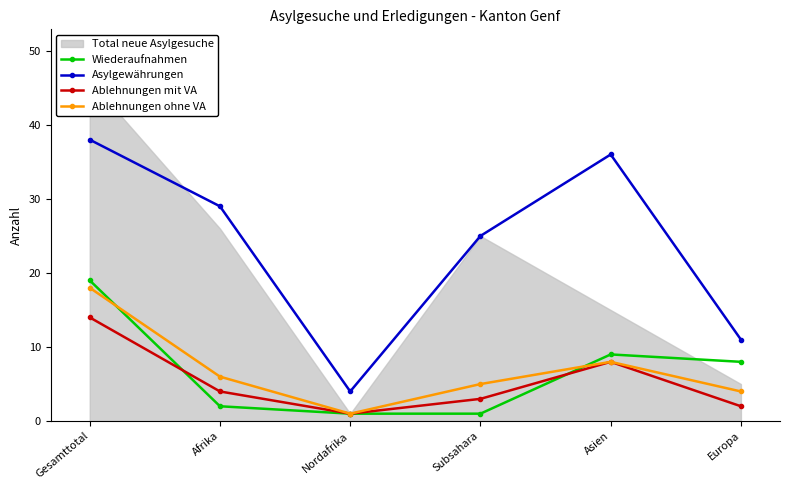

Reading right to left, list all the values displayed in this chart.

Wiederaufnahmen: Europa=8	Asien=9	Subsahara=1	Nordafrika=1	Afrika=2	Gesamttotal=19
Asylgewährungen: Europa=11	Asien=36	Subsahara=25	Nordafrika=4	Afrika=29	Gesamttotal=38
Ablehnungen mit VA: Europa=2	Asien=8	Subsahara=3	Nordafrika=1	Afrika=4	Gesamttotal=14
Ablehnungen ohne VA: Europa=4	Asien=8	Subsahara=5	Nordafrika=1	Afrika=6	Gesamttotal=18